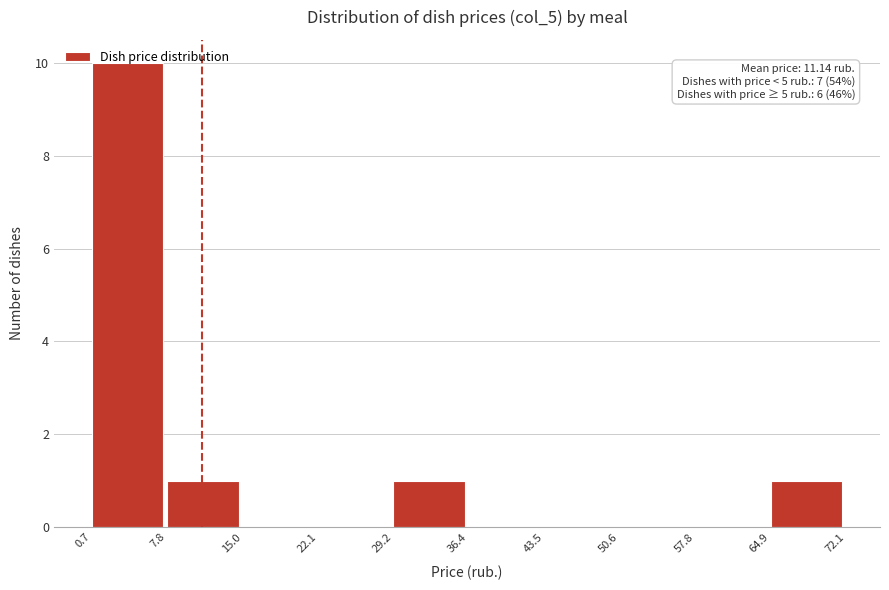

Over which range of the x-axis is the bar tallest?

0.7 to 7.8